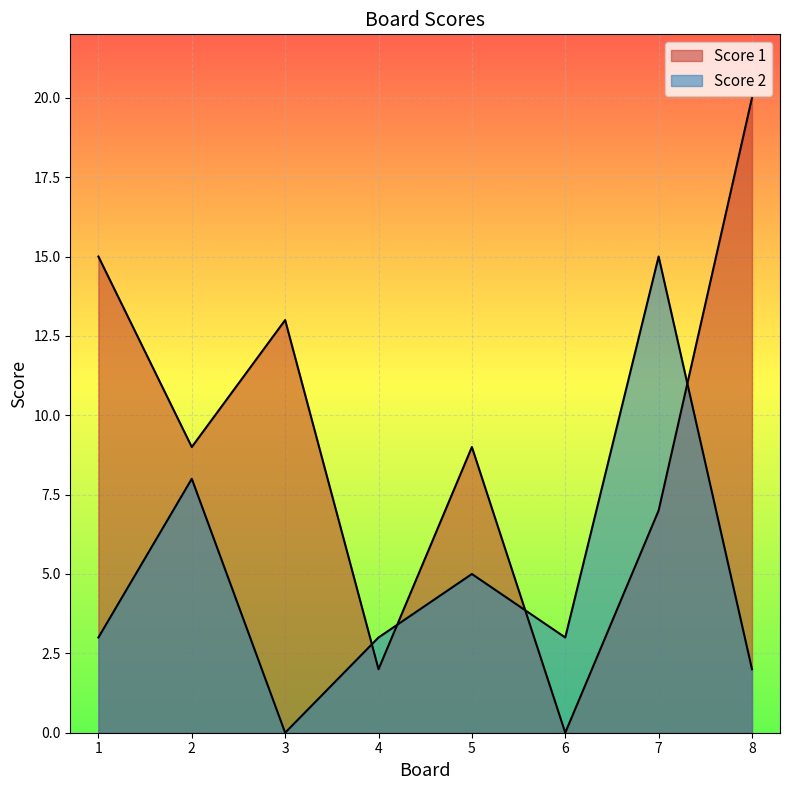

What is the sum of the Score 2 values at 5 and 1?

8